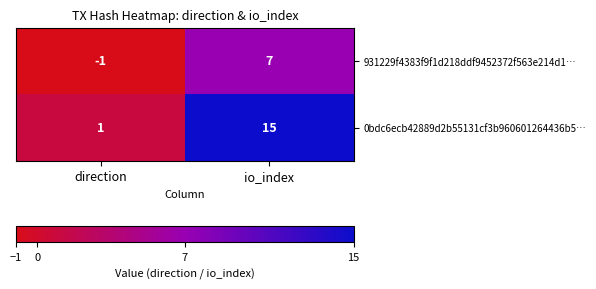

Which category has the highest value across all series?

io_index